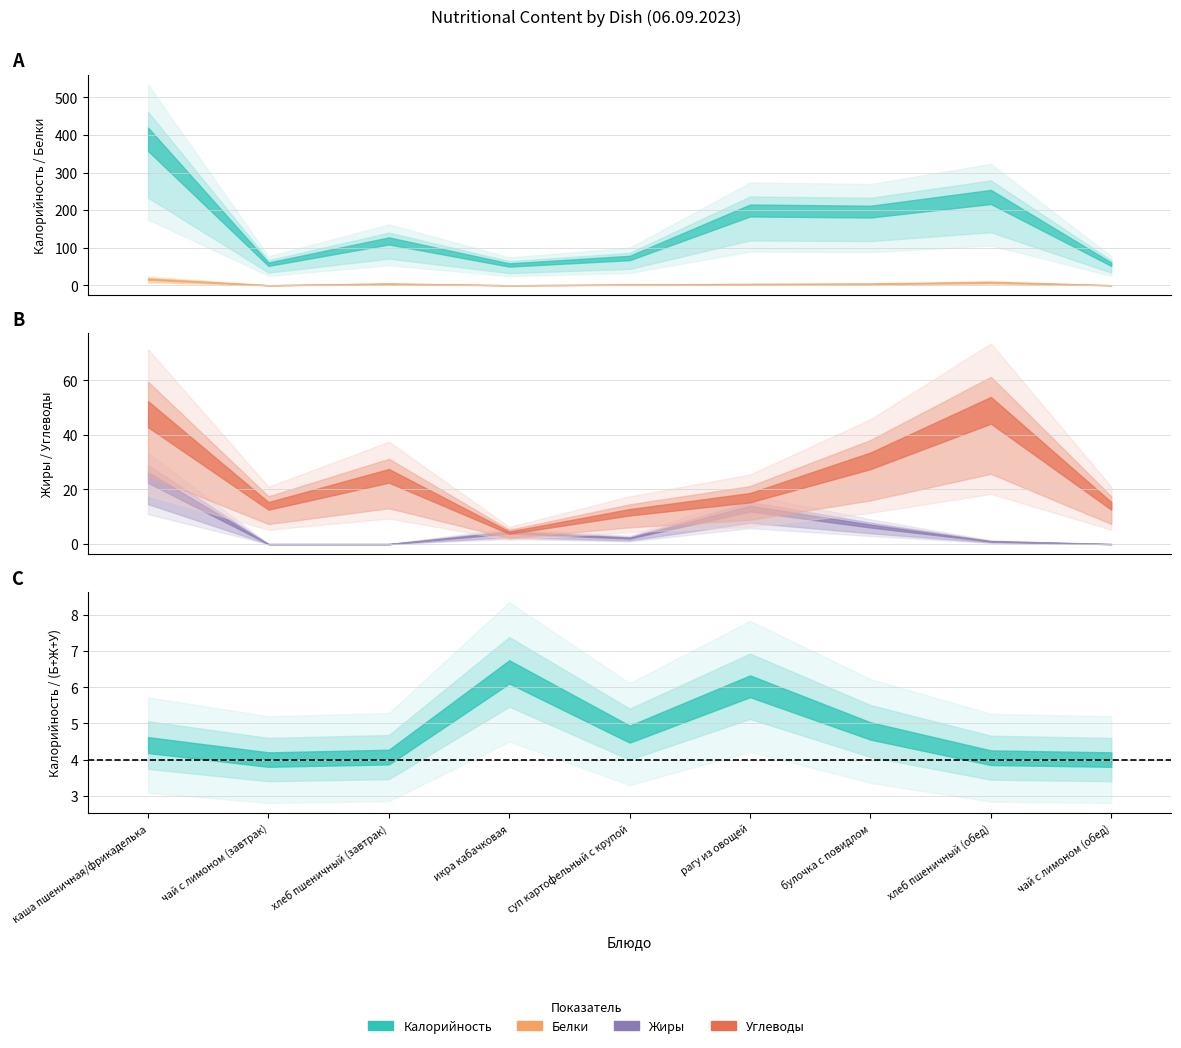

True or false: Калорийность and Жиры cross at least once.

False